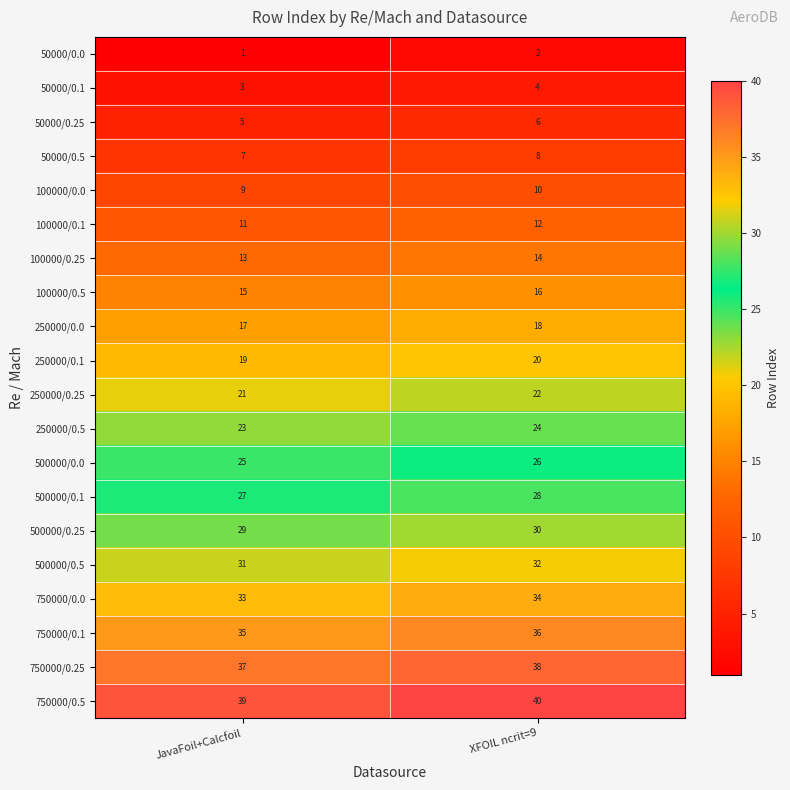

What is the difference between the highest and lowest values at JavaFoil+Calcfoil?

38